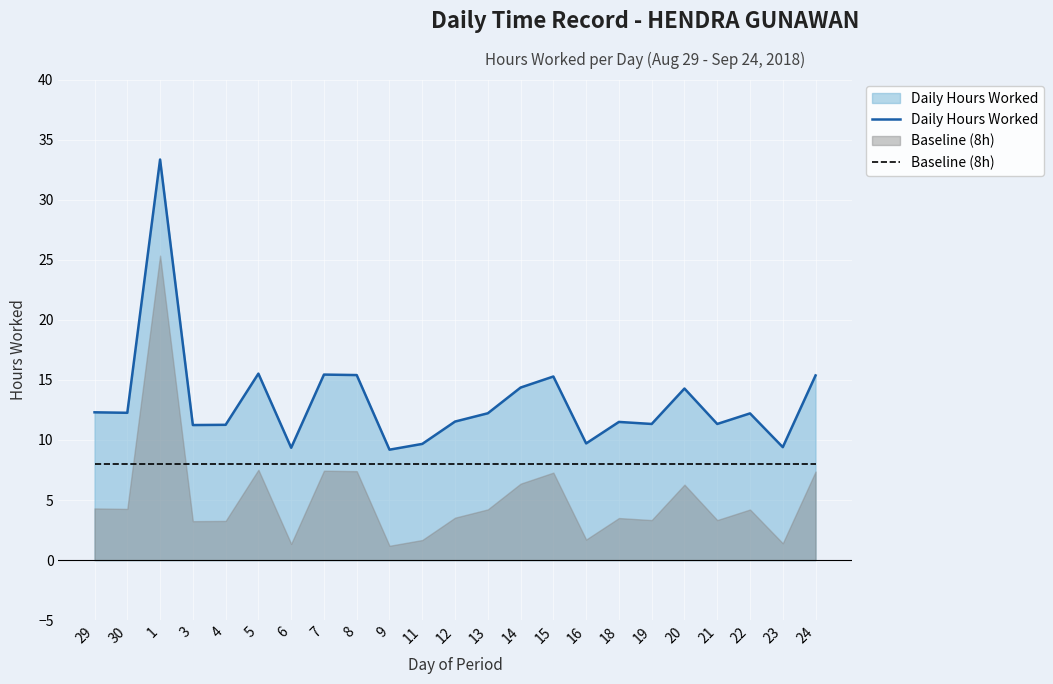

Count the number of categories in the chart.

23